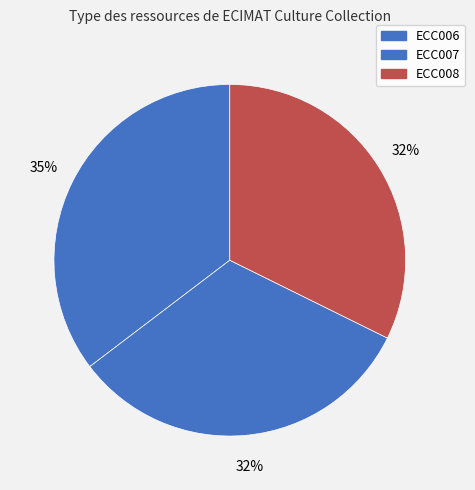

How many slices are in this pie chart?

3